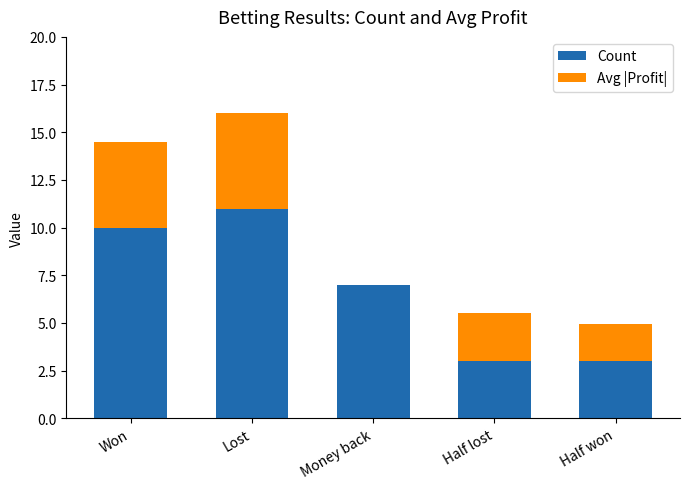

At which category is the sum across all series the highest?

Lost